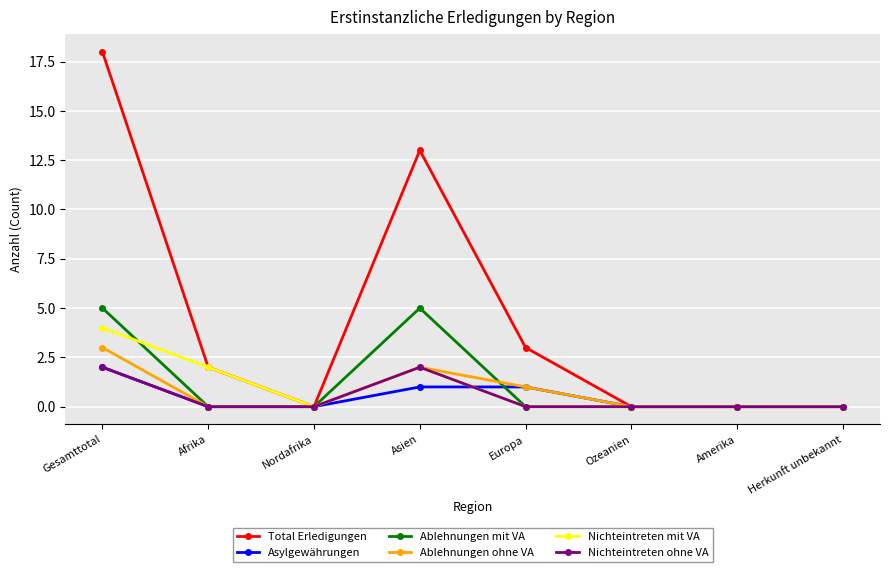

True or false: Nichteintreten ohne VA has a value of -1 at Europa.

False